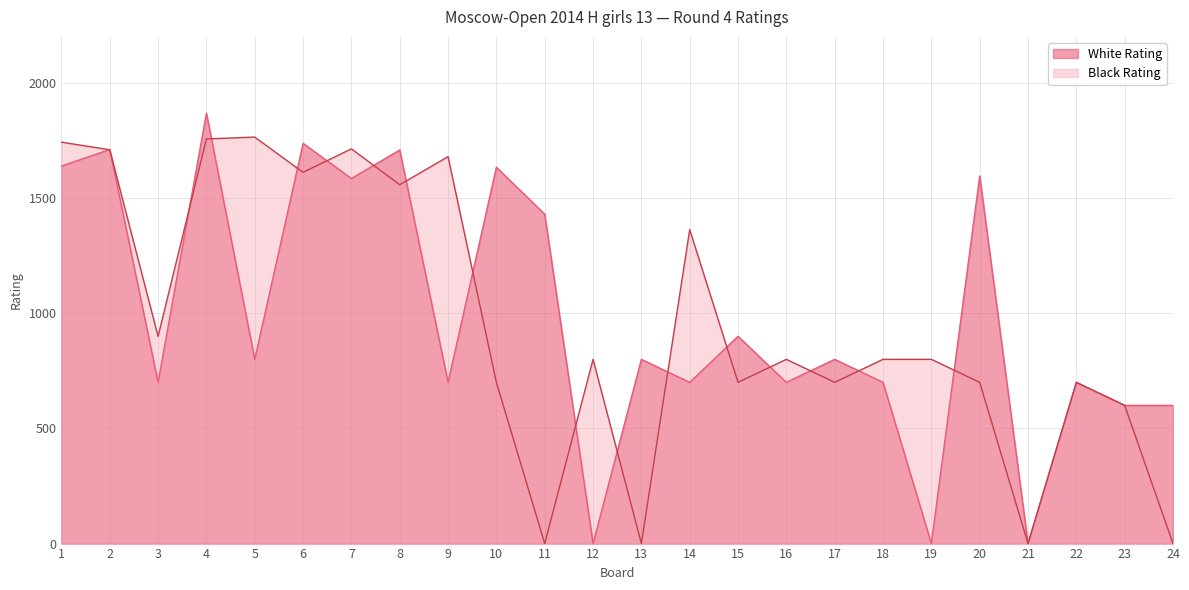

How many data points in Black Rating are above 800?

10